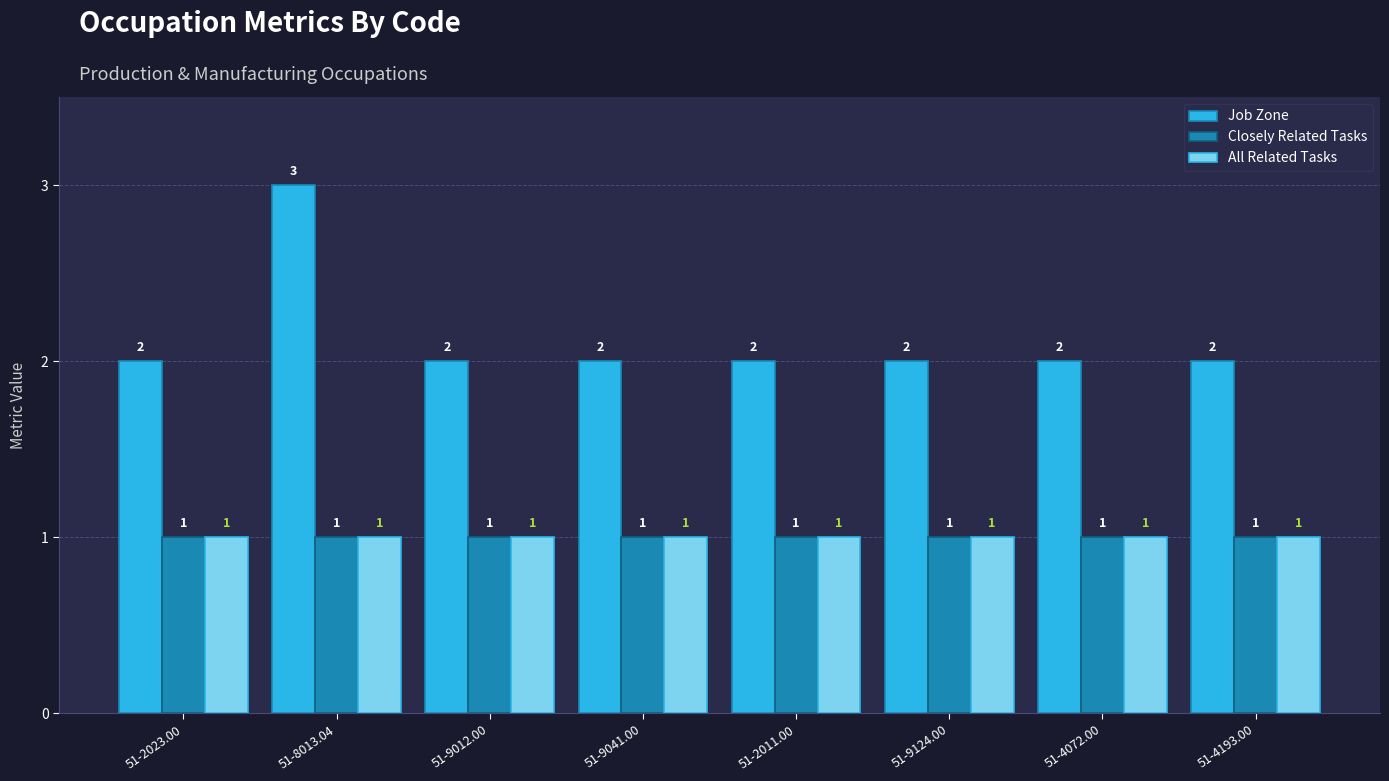

True or false: Job Zone has a value of 2 at 51-2011.00.

True